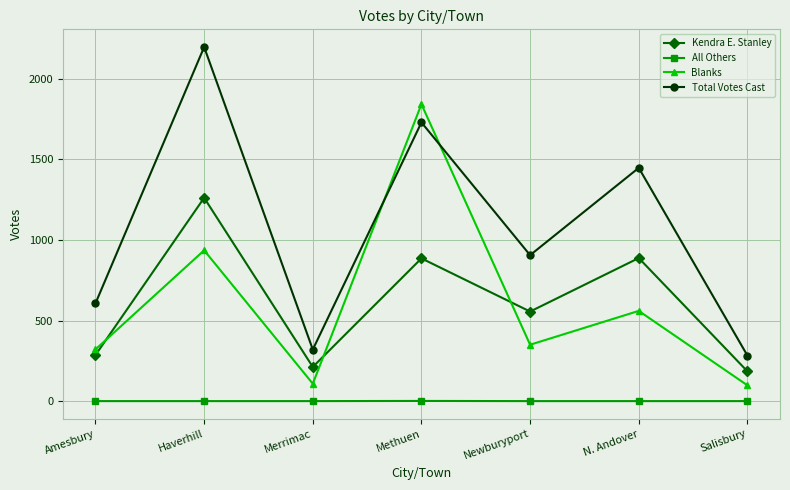

What is the spread (max minus min) of values at Newburyport?

906